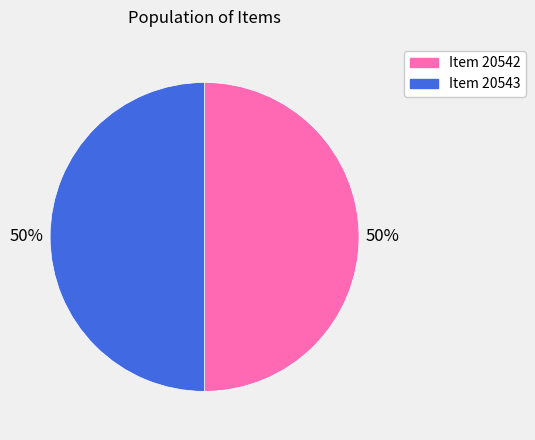

To the nearest percent, what is the combined percentage of Item 20543 and Item 20542?

100%